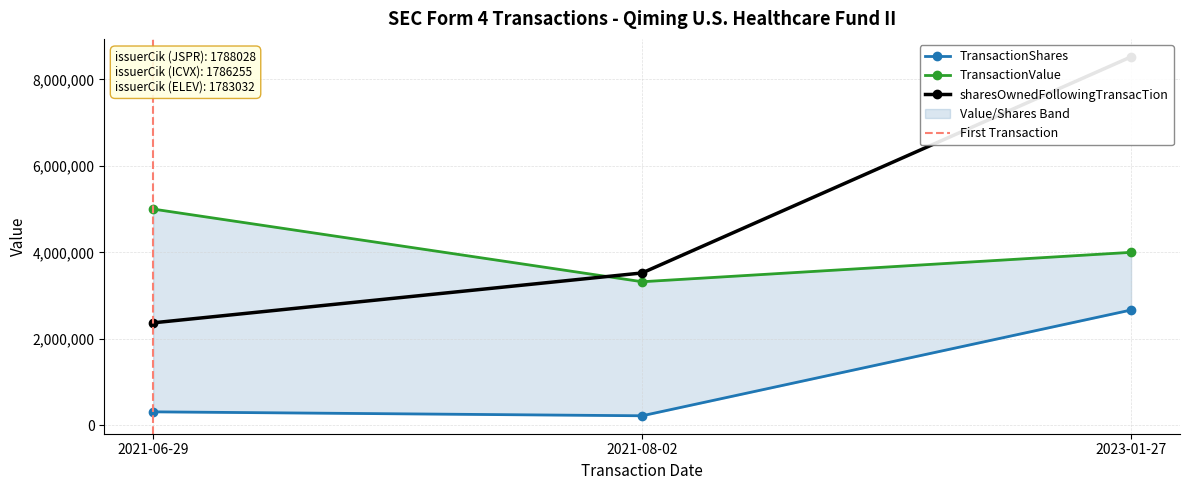

Which has a higher value, 2023-01-27 or 2021-06-29?

2023-01-27